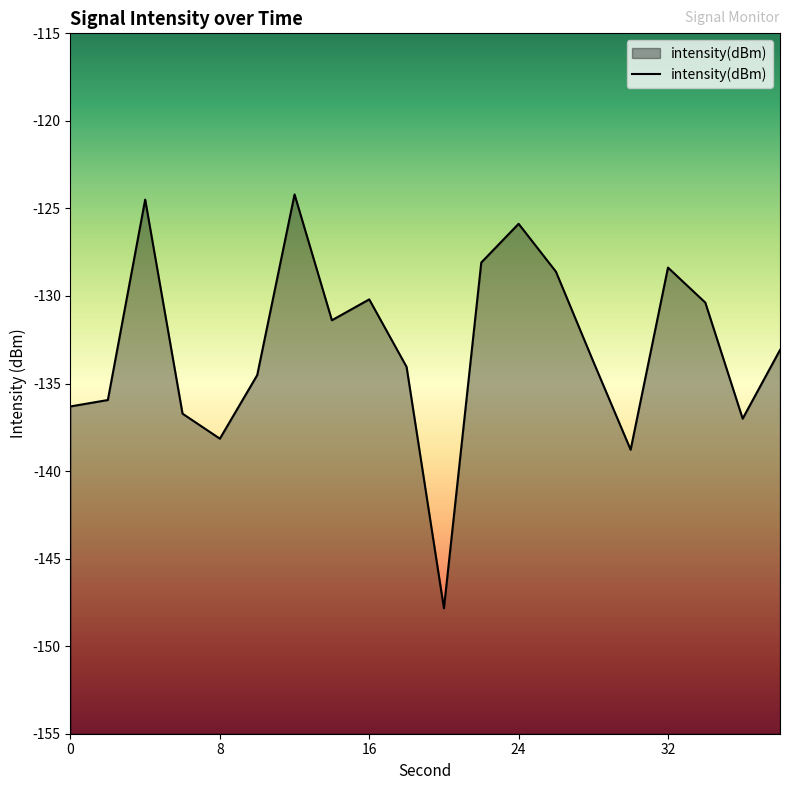

What is the sum of the values at 2 and 10?

-270.5